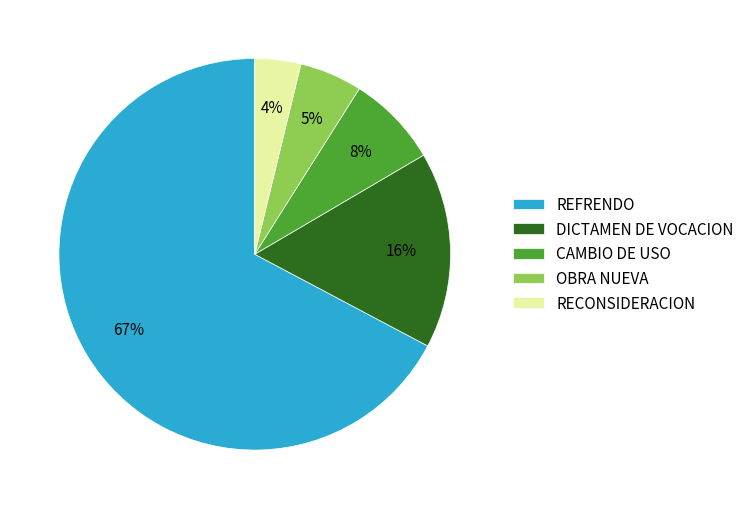

To the nearest percent, what percentage of the pie is OBRA NUEVA?

5%